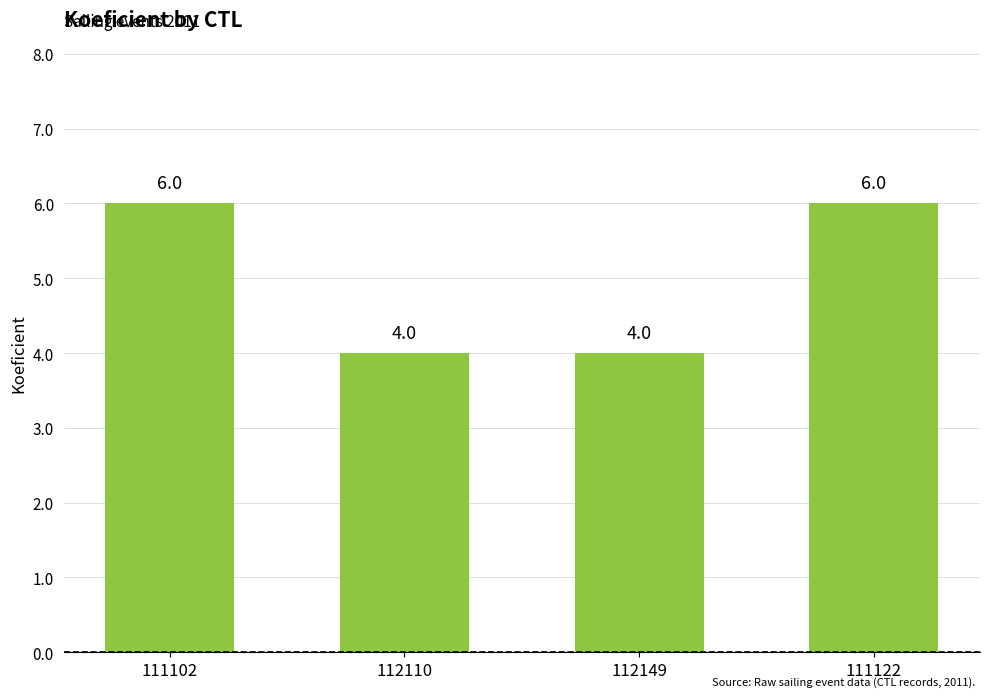

Count the number of data series in this chart.

1